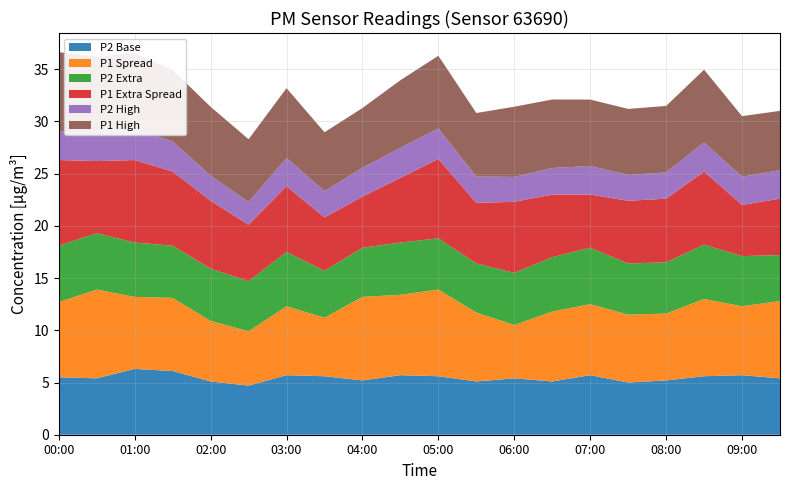

What is the maximum value for P2 Base?

6.3